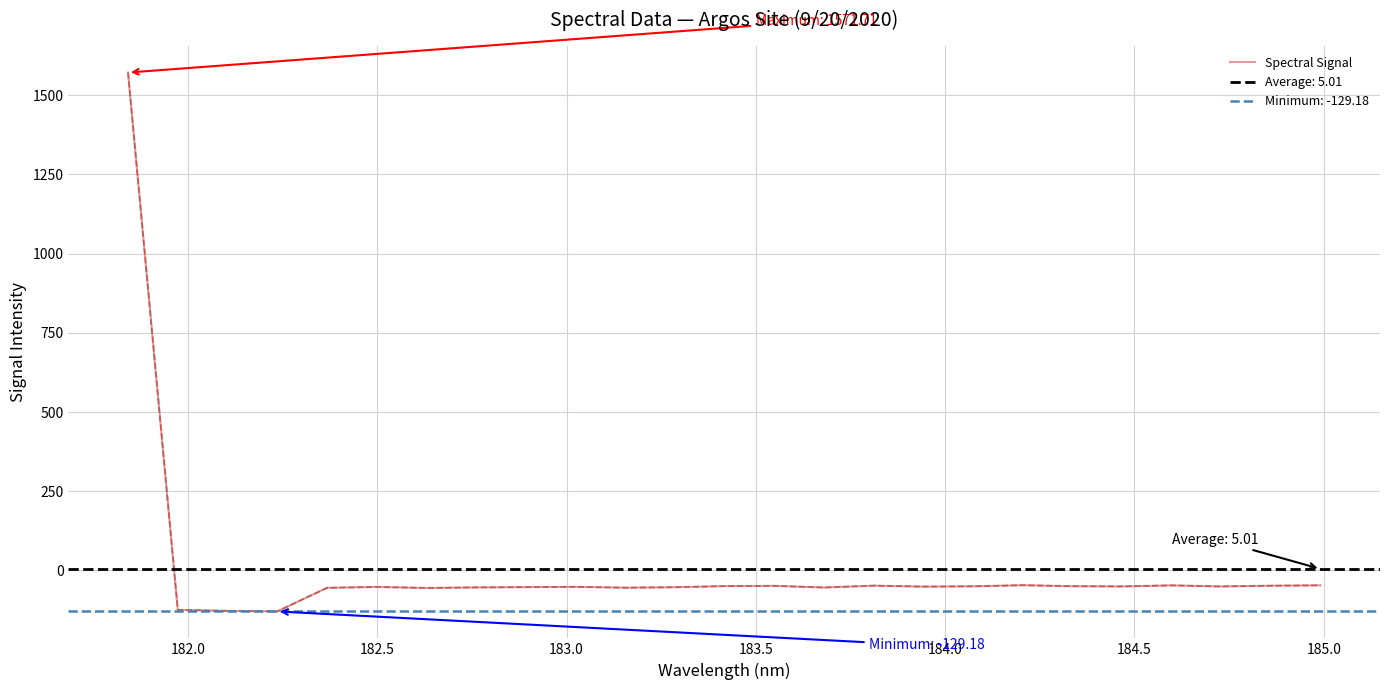

How many data points does each series have?

25